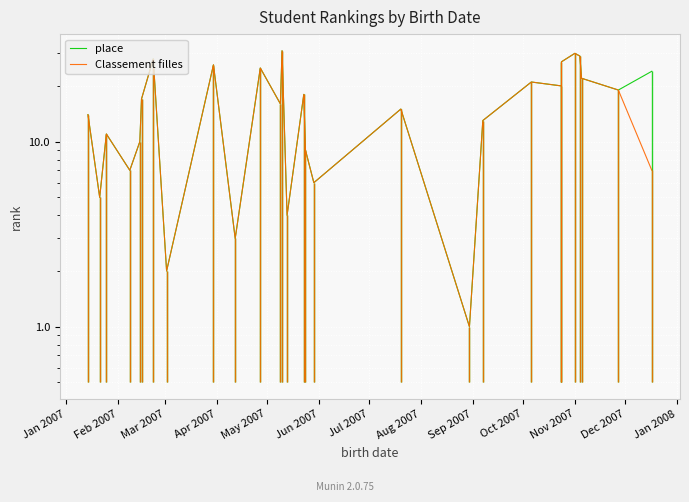

The value of place at Mar 2007 is 3. True or false?

False